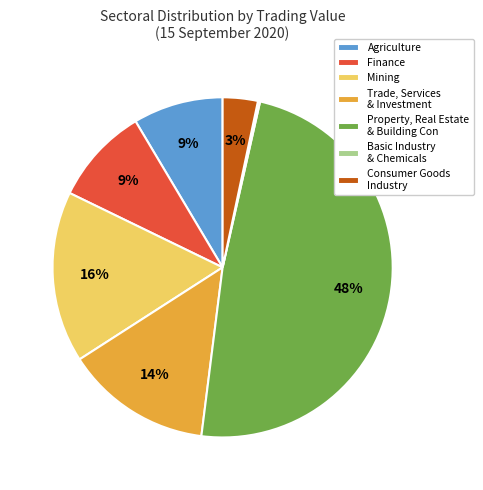

To the nearest percent, what is the difference between the largest and smallest slice percentages?

48%